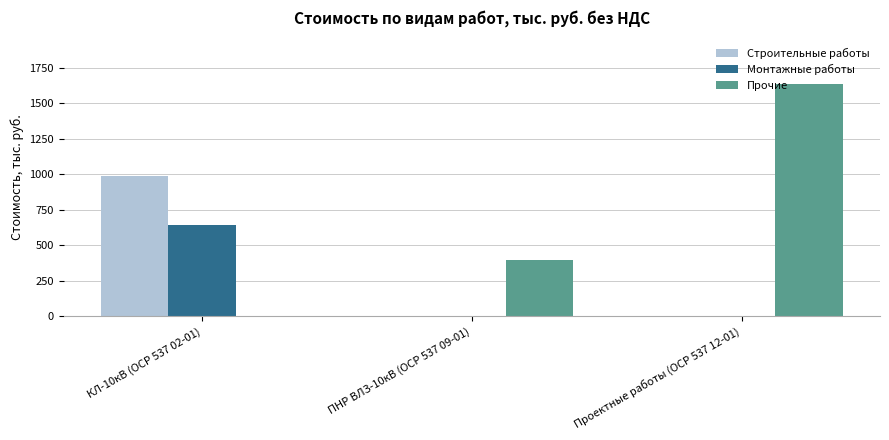

The value of Монтажные работы at Проектные работы (ОСР 537 12-01) is 0.0. True or false?

True